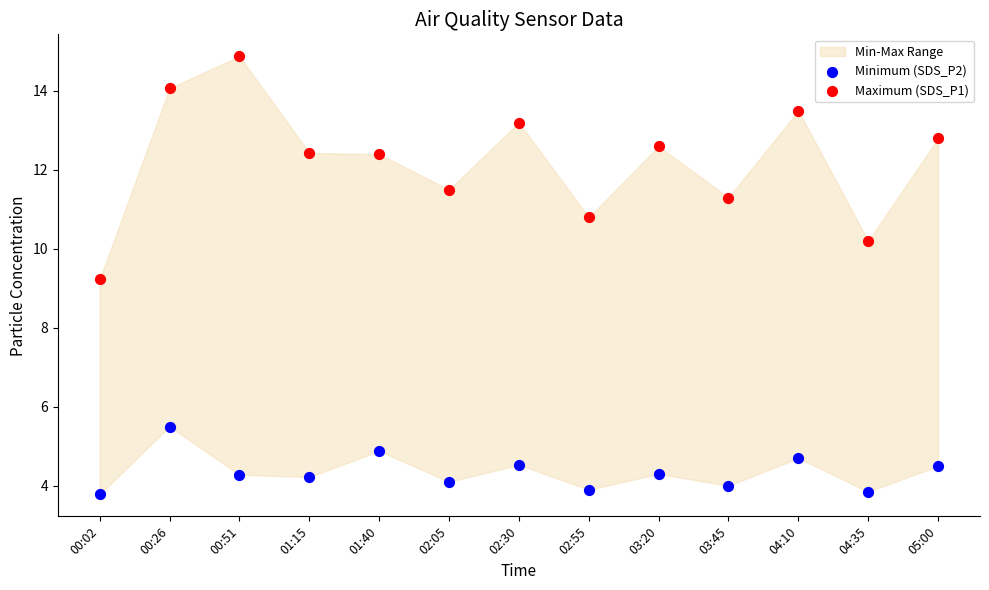

Across all series, what Y value is closest to 9?

9.2